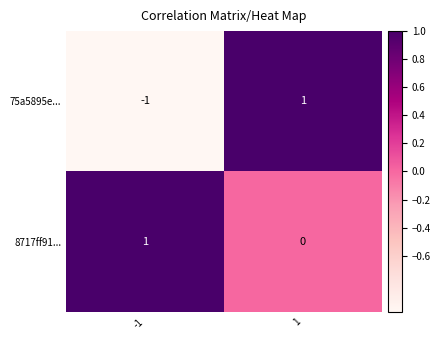

Reading right to left, list all the values displayed in this chart.

75a5895e...: 1=1	-1=-1
8717ff91...: 1=0	-1=1